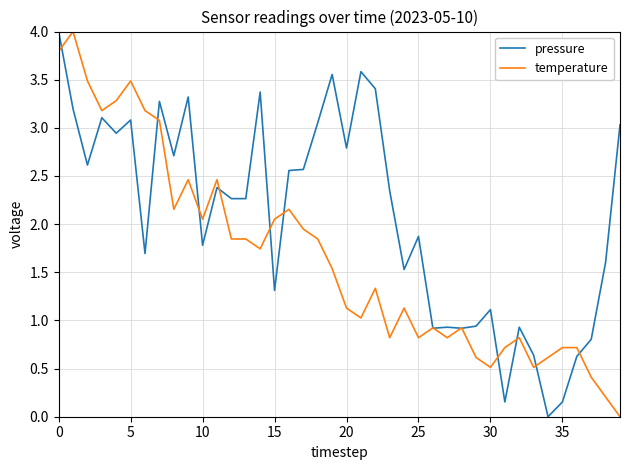

What is the maximum value for pressure?

4.0